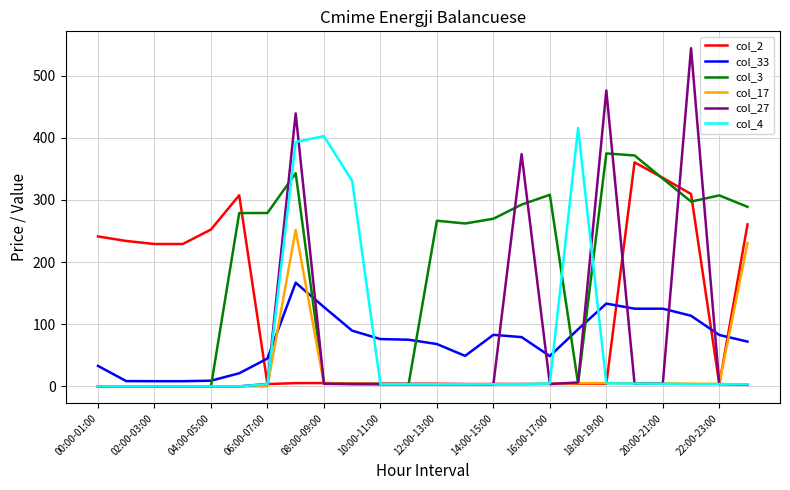

Which series has the largest total across all categories?

col_3